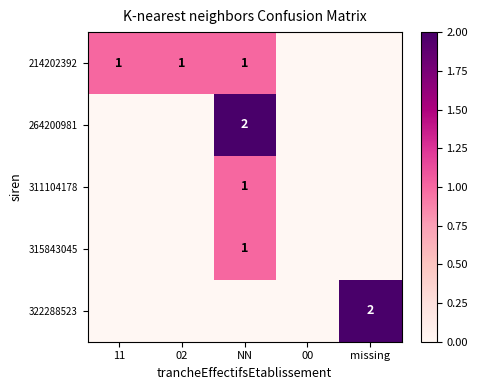

Is it true that 322288523 equals 1 at missing?

False